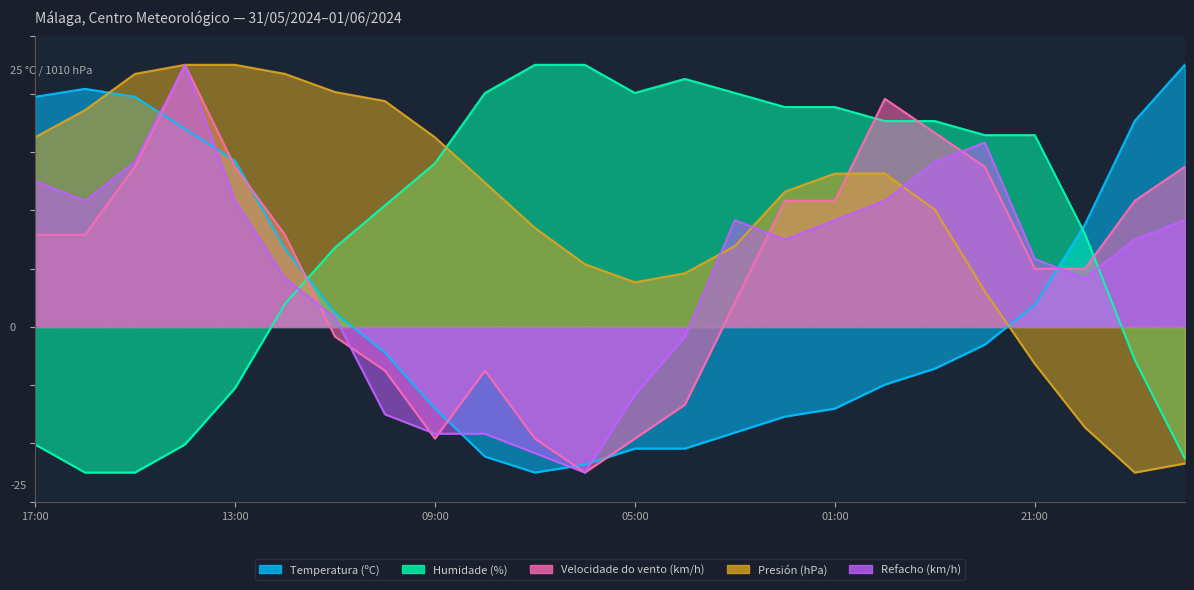

What is the total value across all series at 23:00?

110.0